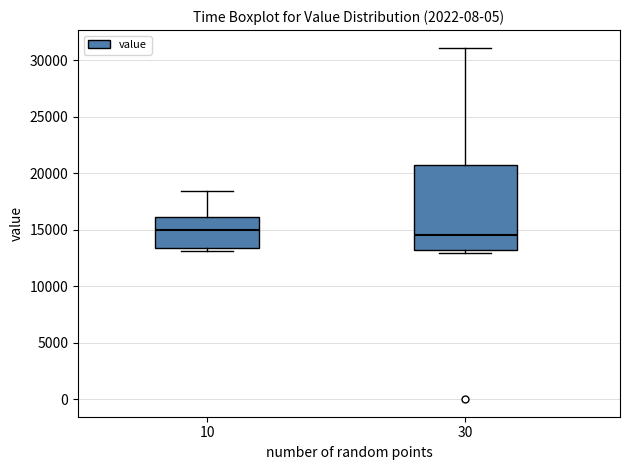

Reading left to right, read every box against the y-axis: the position of its median line, the range the box covers, and the ends of its whiskers. The values are not printed on the chart, so give them approximately, as read against the axis.

10: median 15000, box 13500 to 16000, whiskers 13000 to 18500
30: median 14500, box 13000 to 20500, whiskers 13000 (just below the box's lower edge) to 31000